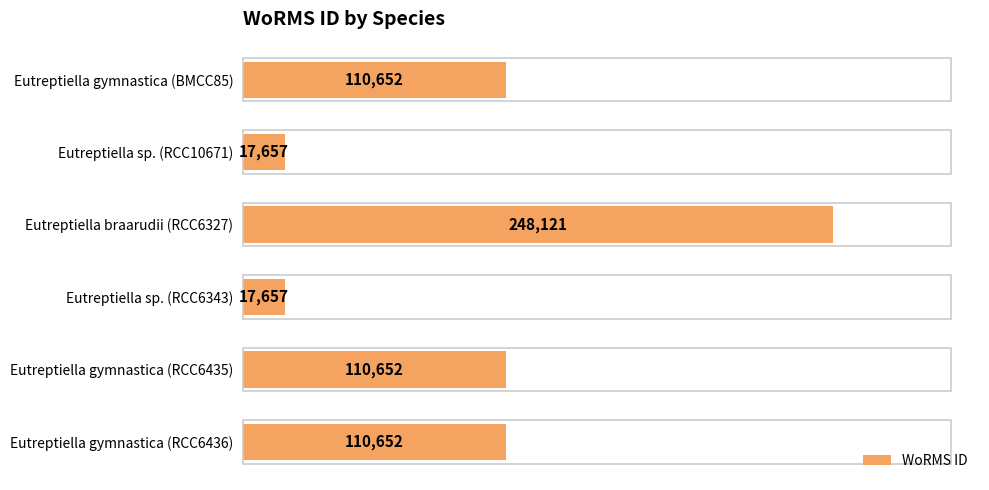

Approximately how many times larger is the value at Eutreptiella sp. (RCC10671) compared to Eutreptiella sp. (RCC6343)?

1.0